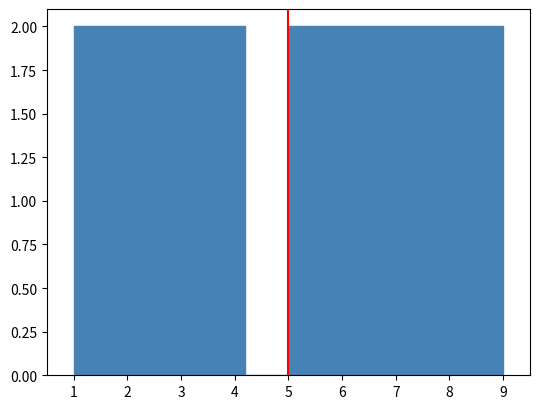

Reading left to right, transcribe this chart: for each bar, give the range it covers on the x-axis and its height. The values are not printed on the chart, so give them approximately, as read against the axis.

1.0 to 1.8: 2
1.8 to 2.6: 2
2.6 to 3.4: 2
3.4 to 4.2: 2
4.2 to 5.0: 0
5.0 to 5.8: 2
5.8 to 6.6: 2
6.6 to 7.4: 2
7.4 to 8.2: 2
8.2 to 9.0: 2